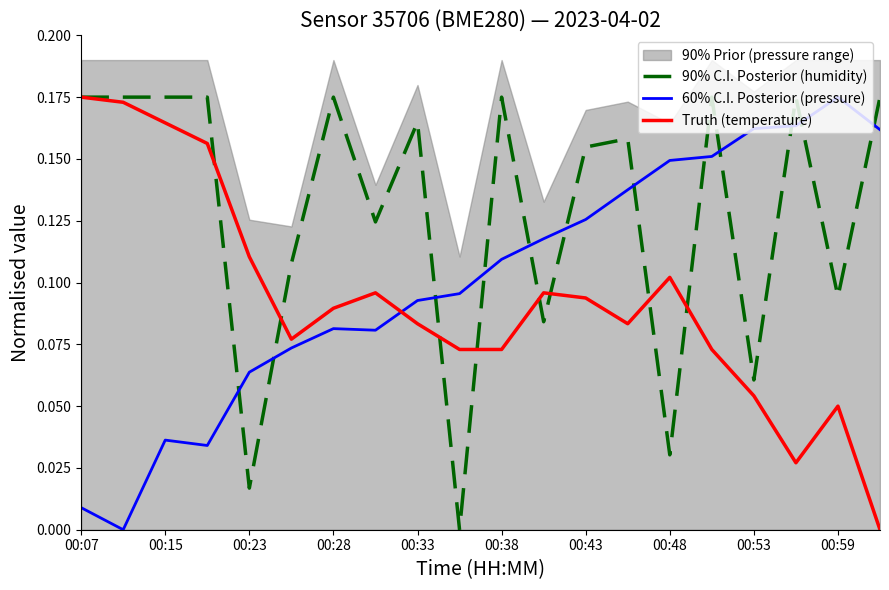

True or false: Truth (temperature) has more than 1 points higher than both neighbors.

True